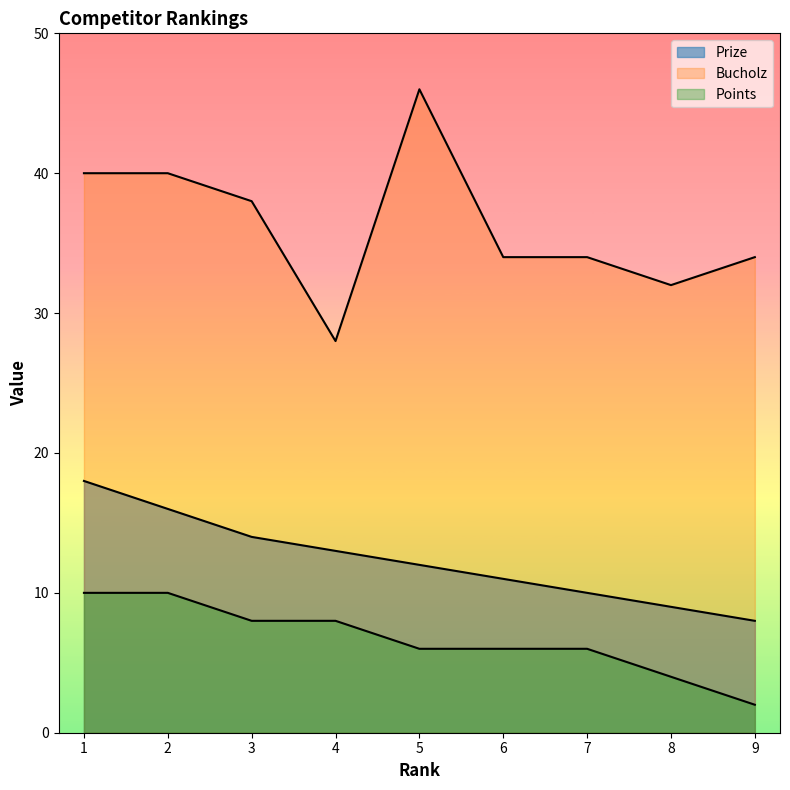

List the labels in order of Points value, smallest first.

9, 8, 5, 6, 7, 3, 4, 1, 2